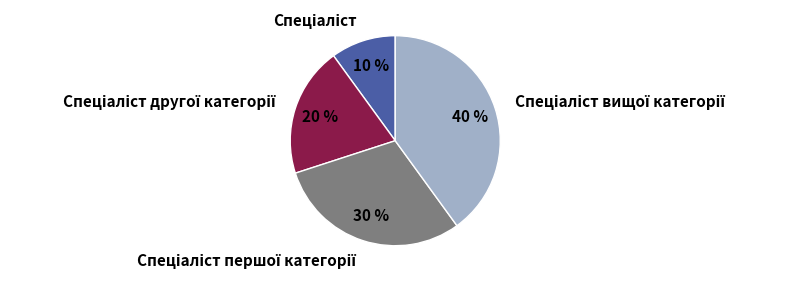

Does any single category account for the majority?

No